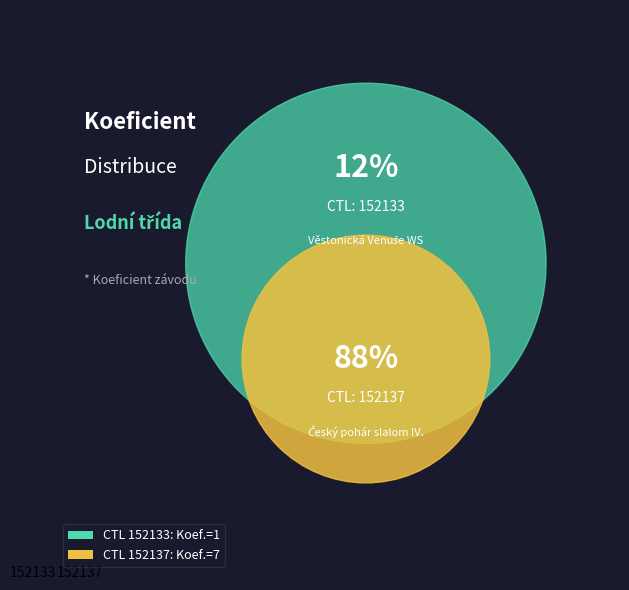

How many slices are in this pie chart?

2